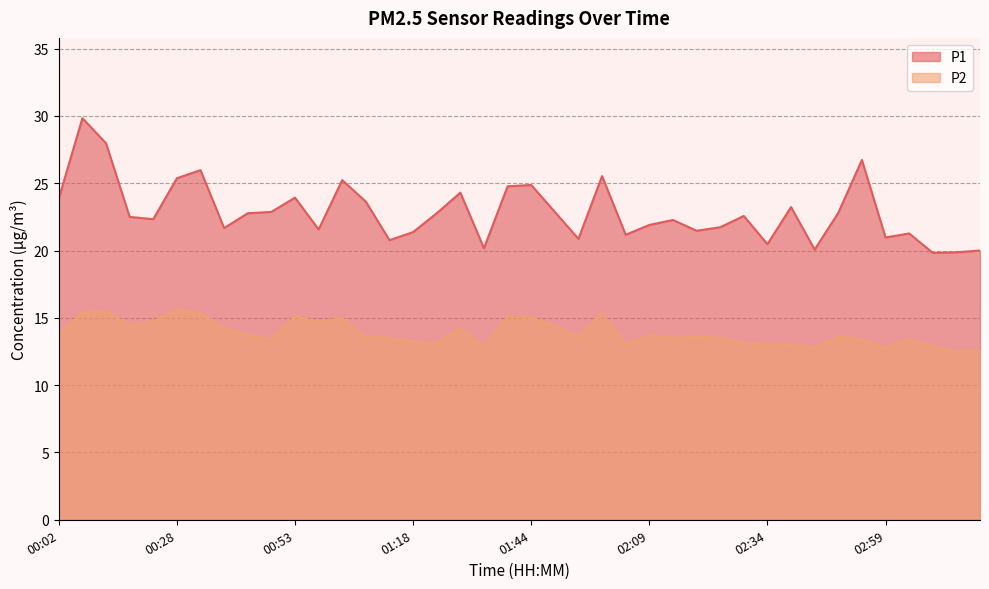

Which has a higher value, 02:44 or 00:18?

00:18